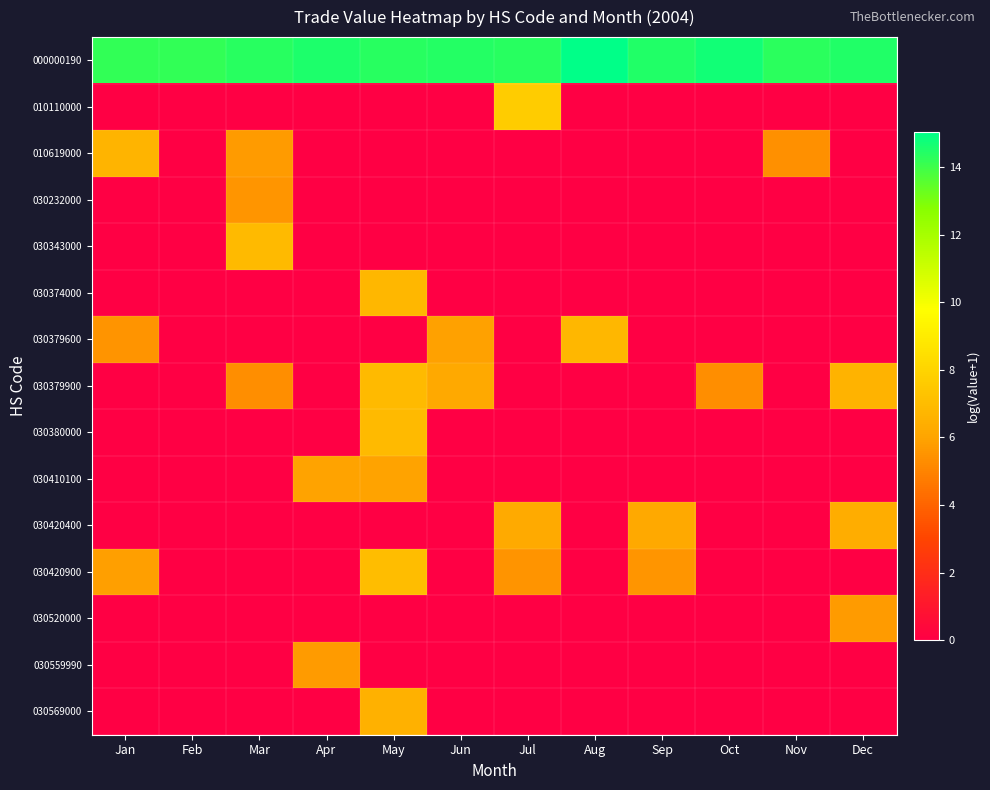

At which category is the sum across all series the highest?

May